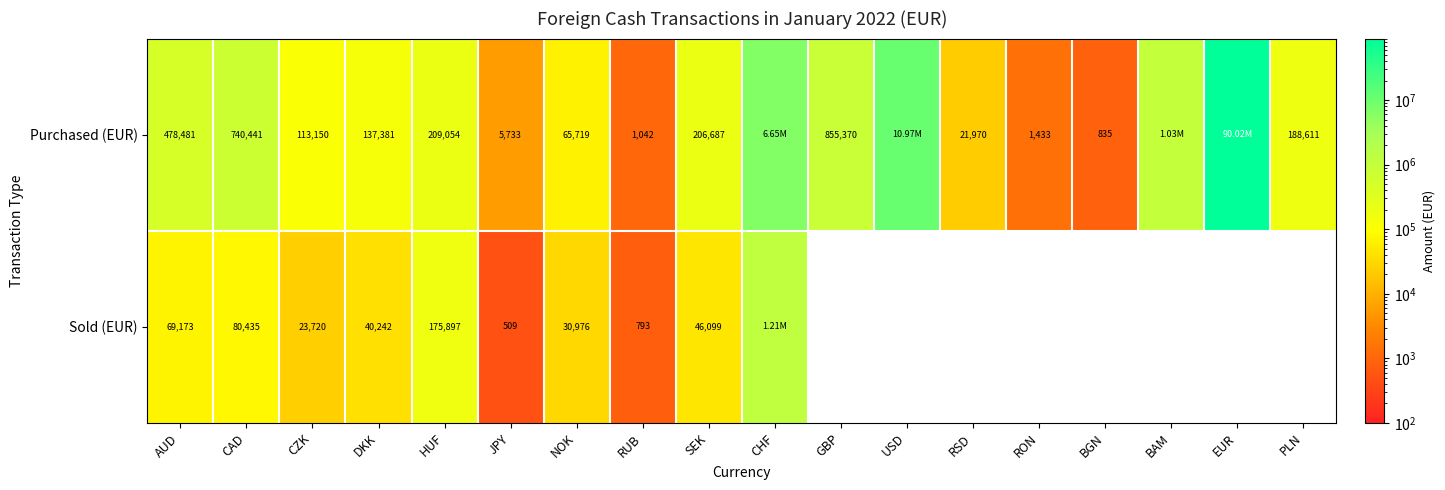

Rank the series at CAD from highest to lowest value.

Purchased (EUR), Sold (EUR)